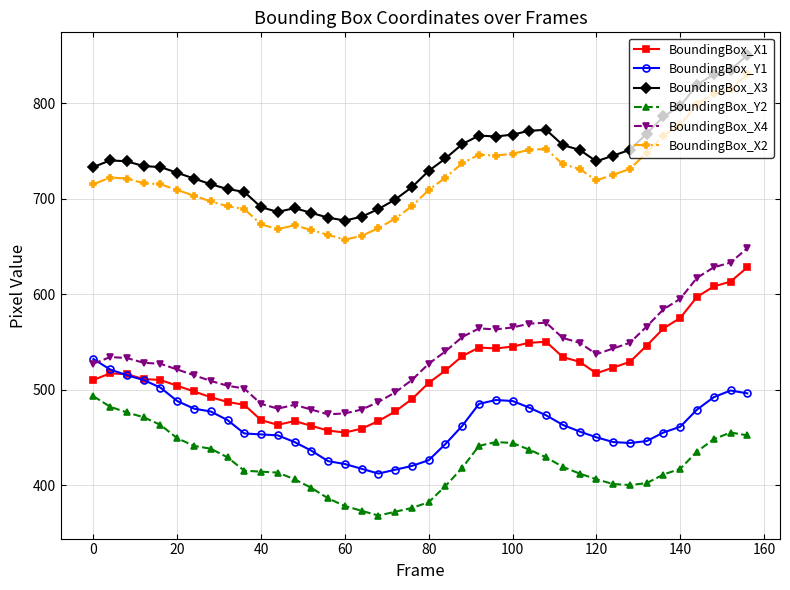

True or false: BoundingBox_X2 and BoundingBox_Y1 intersect in this chart.

False